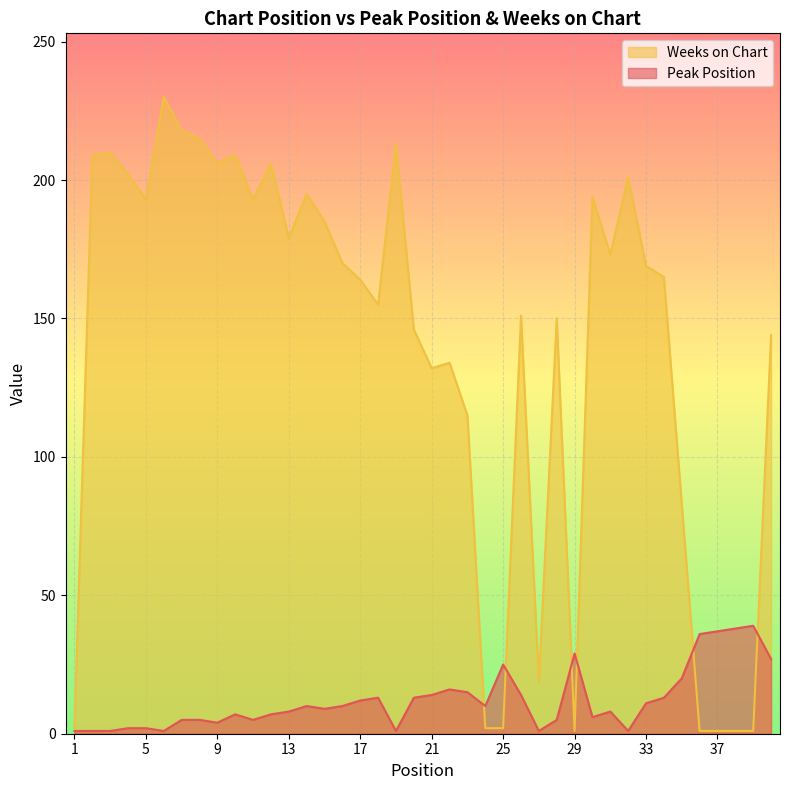

What is the value of the Weeks on Chart point at the 38th from the left?

1